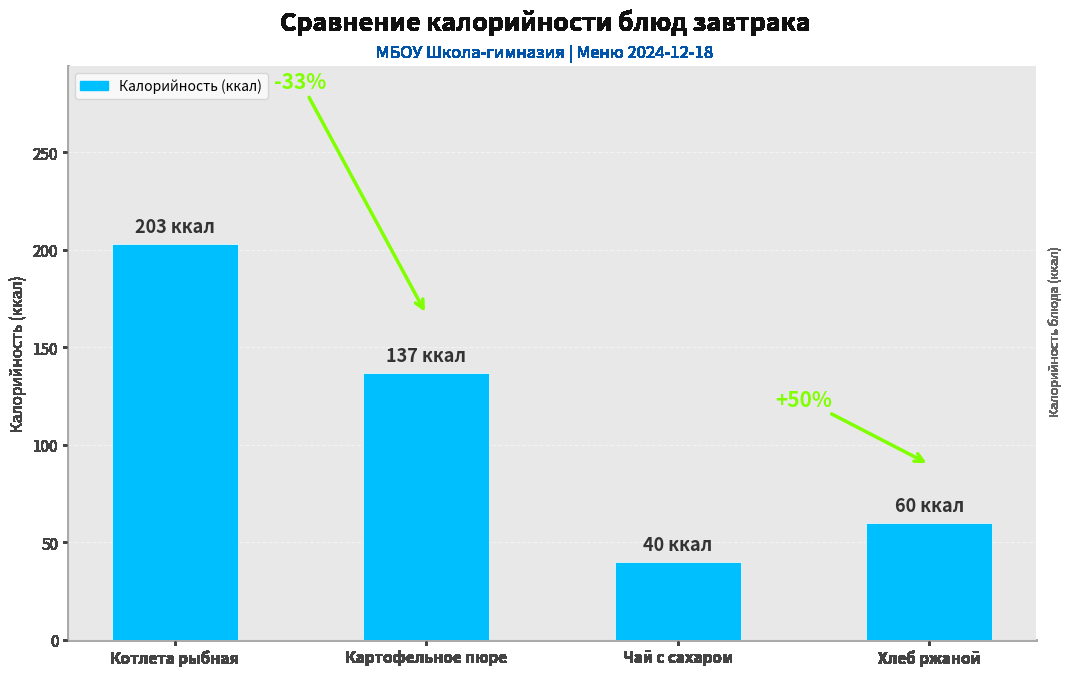

List the labels in order of value, smallest first.

Чай с сахаром, Хлеб ржаной, Картофельное пюре, Котлета рыбная